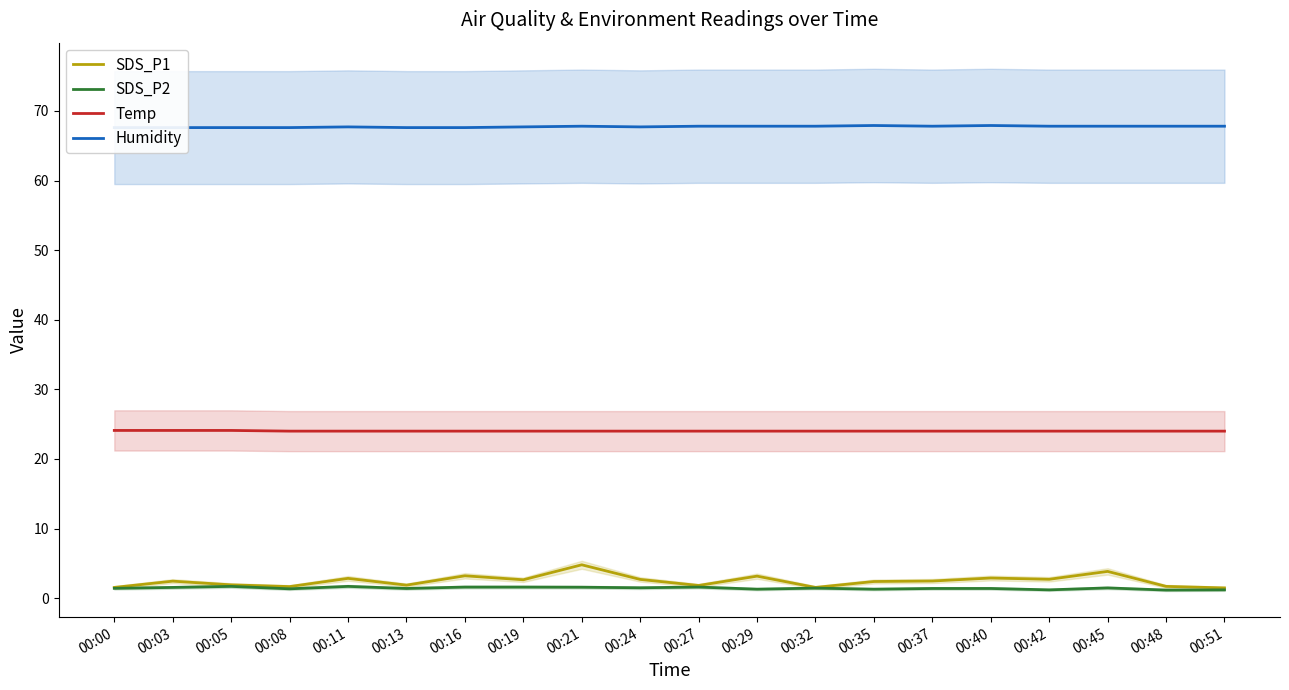

Which category has the lowest value across all series?

00:48